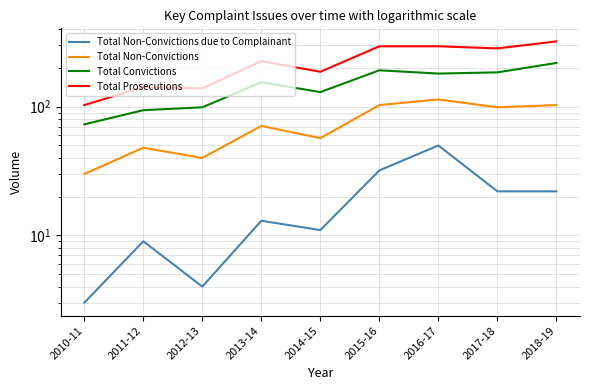

List the series in order of their overall mean, highest first.

Total Prosecutions, Total Convictions, Total Non-Convictions, Total Non-Convictions due to Complainant